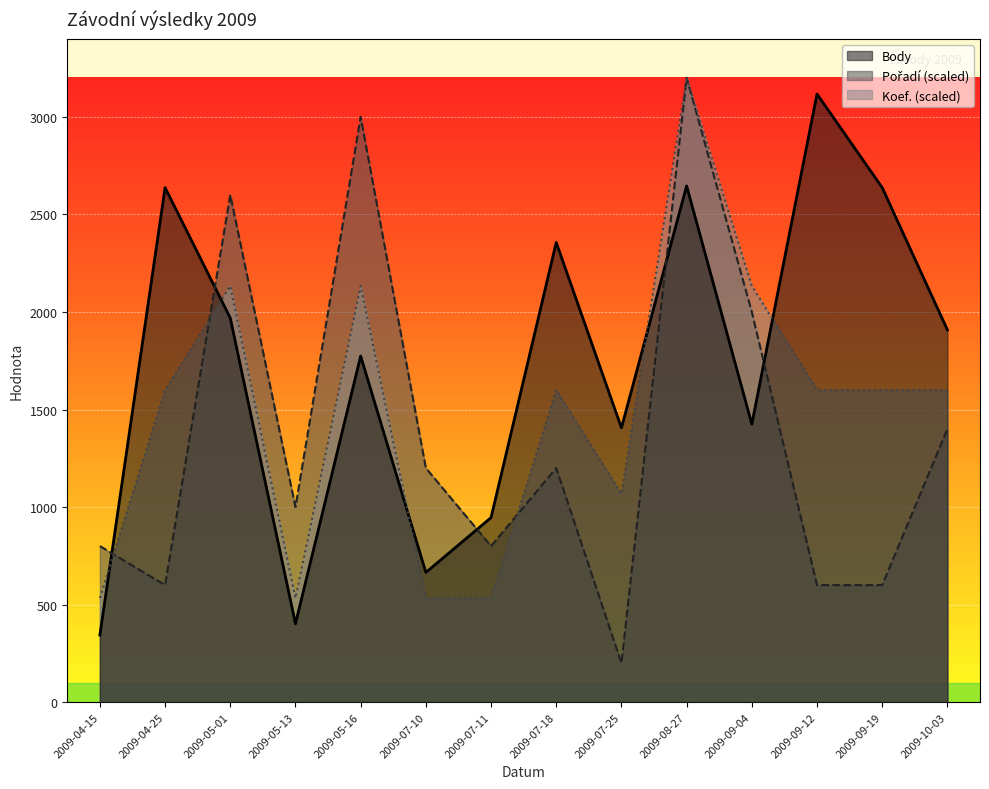

At how many categories does at least one series exceed 1982?

8